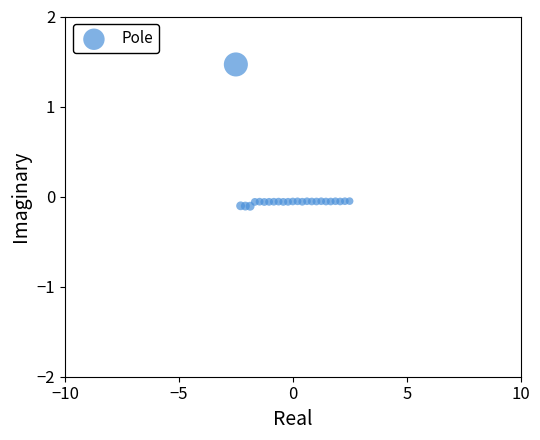

What is the range of X values (max minus min)?

5.0